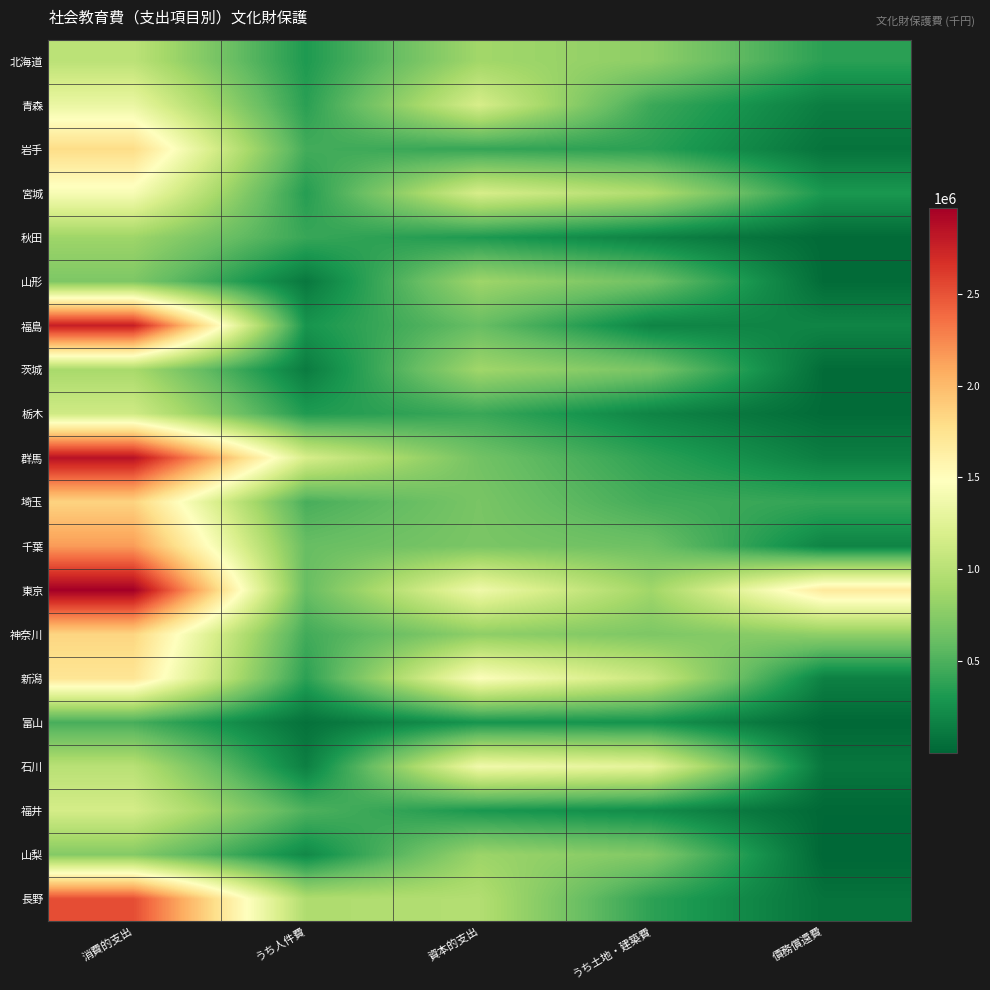

Reading right to left, extract all data points from this chart.

北海道: 債務償還費=365915	うち土地・建築費=783652	資本的支出=877312	うち人件費=317289	消費的支出=1018055
青森: 債務償還費=137136	うち土地・建築費=432322	資本的支出=1178342	うち人件費=364107	消費的支出=1328875
岩手: 債務償還費=77571	うち土地・建築費=365444	資本的支出=407189	うち人件費=461422	消費的支出=1790546
宮城: 債務償還費=300721	うち土地・建築費=945727	資本的支出=1178359	うち人件費=347053	消費的支出=1425090
秋田: 債務償還費=25833	うち土地・建築費=165815	資本的支出=316669	うち人件費=418203	消費的支出=859024
山形: 債務償還費=29404	うち土地・建築費=645617	資本的支出=861114	うち人件費=108344	消費的支出=706074
福島: 債務償還費=182171	うち土地・建築費=180200	資本的支出=607841	うち人件費=281354	消費的支出=2774791
茨城: 債務償還費=31295	うち土地・建築費=683474	資本的支出=870345	うち人件費=128564	消費的支出=911898
栃木: 債務償還費=30270	うち土地・建築費=180726	資本的支出=427434	うち人件費=325134	消費的支出=1131109
群馬: 債務償還費=145225	うち土地・建築費=376953	資本的支出=655544	うち人件費=1182718	消費的支出=2850084
埼玉: 債務償還費=398809	うち土地・建築費=458472	資本的支出=687538	うち人件費=479969	消費的支出=1852276
千葉: 債務償還費=179329	うち土地・建築費=632255	資本的支出=692978	うち人件費=607762	消費的支出=2155282
東京: 債務償還費=1684098	うち土地・建築費=869018	資本的支出=1368345	うち人件費=608344	消費的支出=2966104
神奈川: 債務償還費=790446	うち土地・建築費=704983	資本的支出=785274	うち人件費=455754	消費的支出=1841297
新潟: 債務償還費=158153	うち土地・建築費=1089489	資本的支出=1463190	うち人件費=369631	消費的支出=1722179
富山: 債務償還費=13273	うち土地・建築費=270936	資本的支出=282663	うち人件費=66612	消費的支出=476424
石川: 債務償還費=92029	うち土地・建築費=1280319	資本的支出=1373455	うち人件費=152193	消費的支出=999504
福井: 債務償還費=14303	うち土地・建築費=228170	資本的支出=299227	うち人件費=504498	消費的支出=1163314
山梨: 債務償還費=1429	うち土地・建築費=725560	資本的支出=847496	うち人件費=208798	消費的支出=737509
長野: 債務償還費=71983	うち土地・建築費=377414	資本的支出=967413	うち人件費=945259	消費的支出=2523127